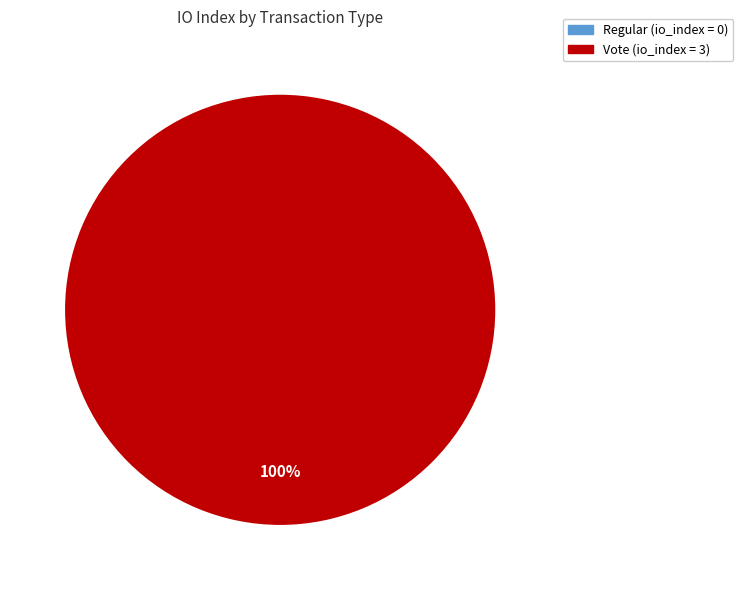

True or false: Regular (index 0) accounts for 8% of the total.

False